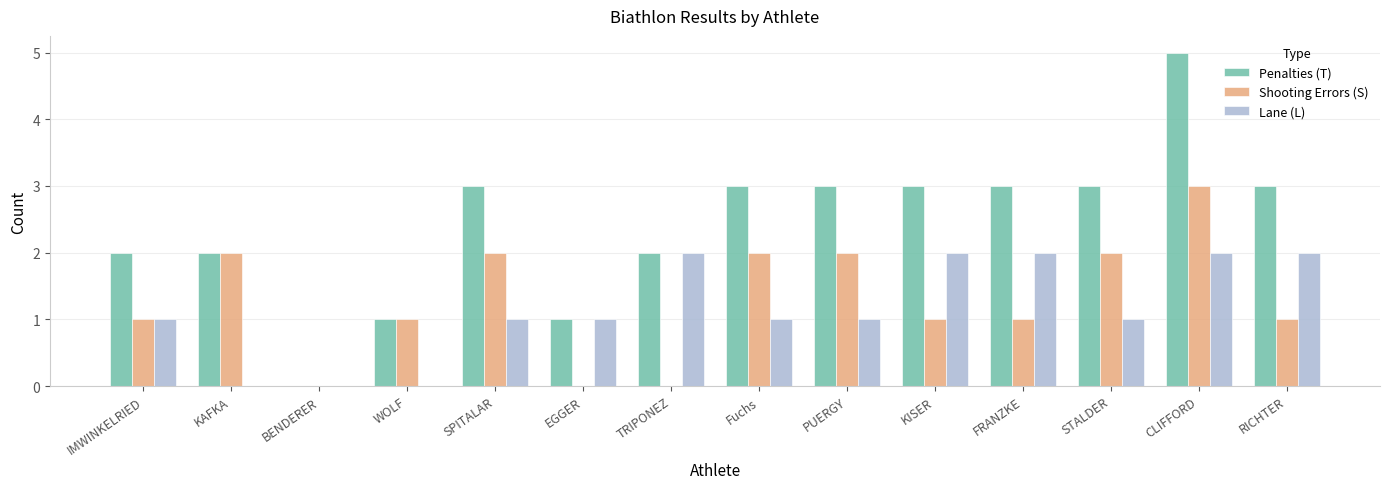

What value does the Penalties (T) series have at SPITALAR?

3